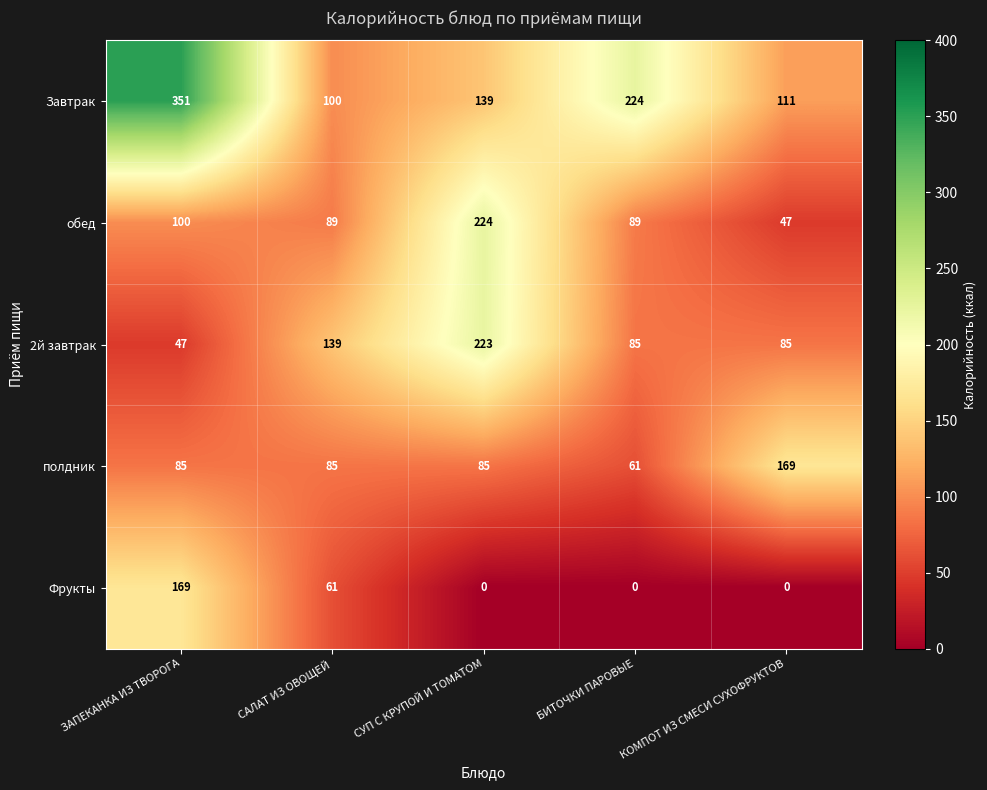

At ЗАПЕКАНКА ИЗ ТВОРОГА, list the series in order from smallest to largest.

2й завтрак, полдник, обед, Фрукты, Завтрак